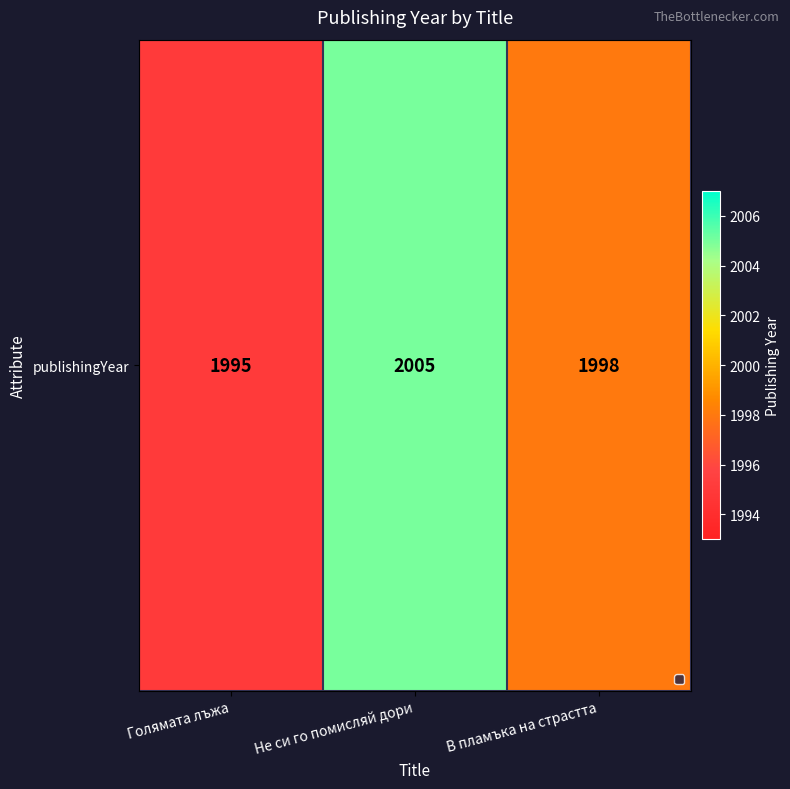

Reading right to left, extract all data points from this chart.

В пламъка на страстта=1998	Не си го помисляй дори=2005	Голямата лъжа=1995